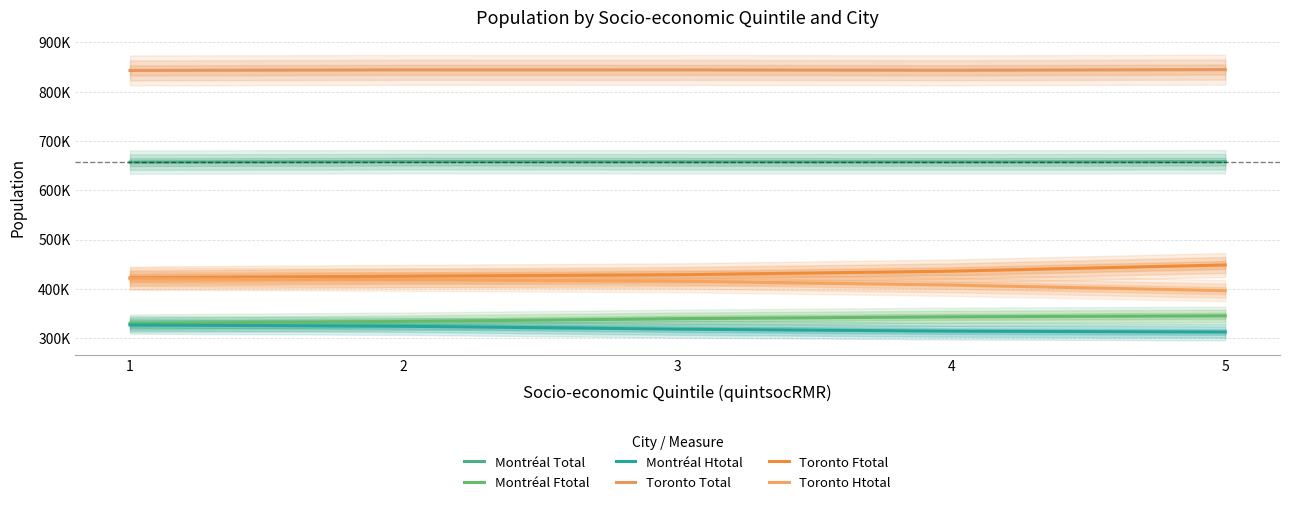

How many values in the Montréal Htotal series are below 318340?

2